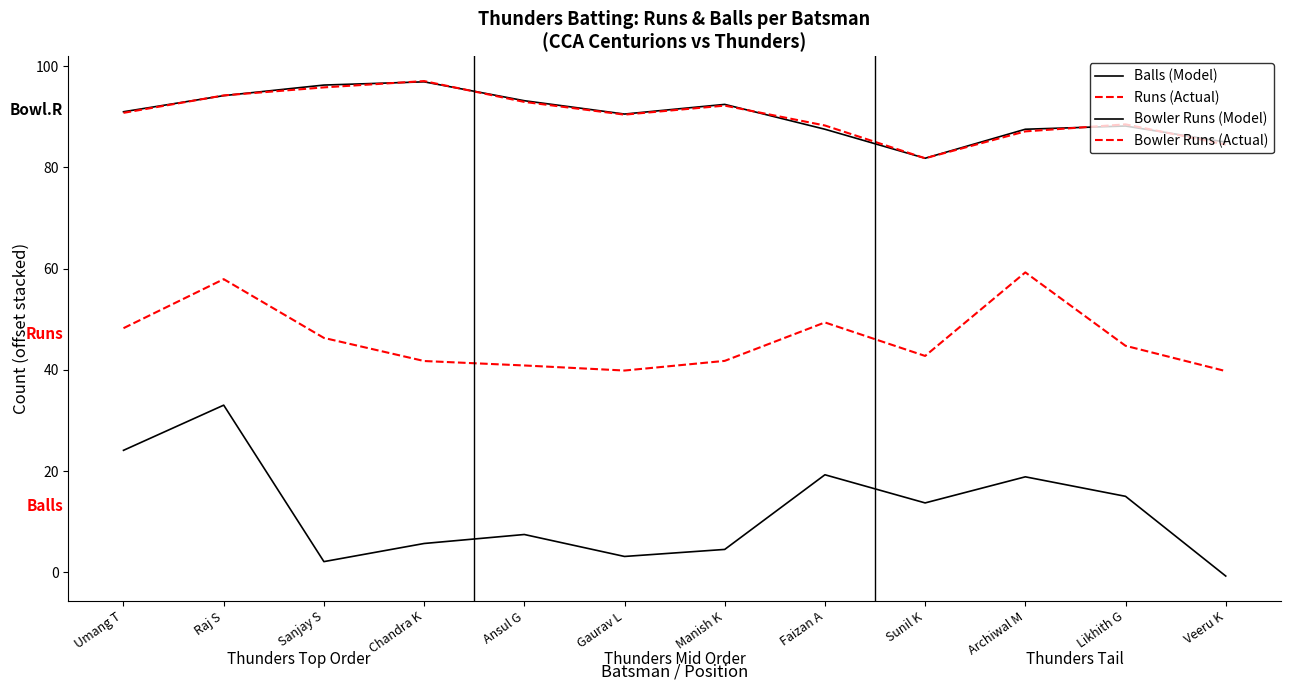

Is this an area chart (filled region under the line)?

No